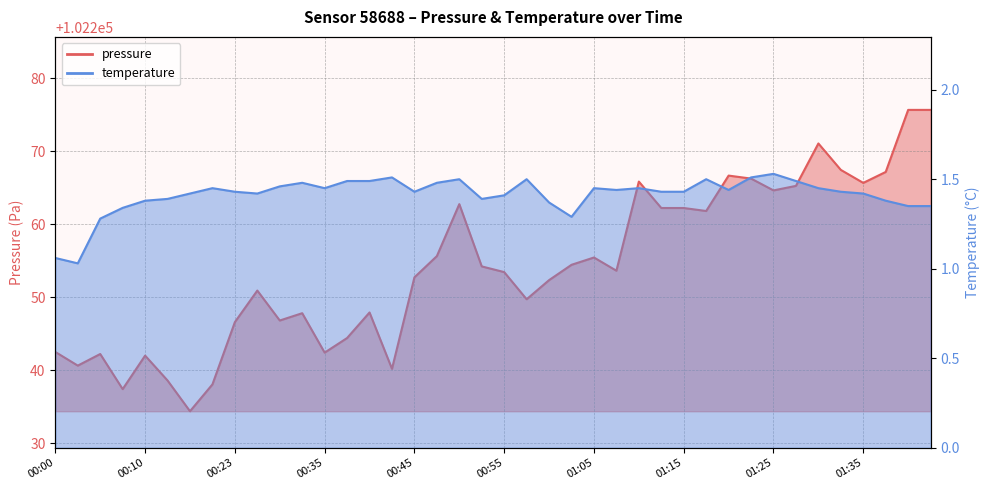

True or false: temperature has more than 1 interior local peaks.

True